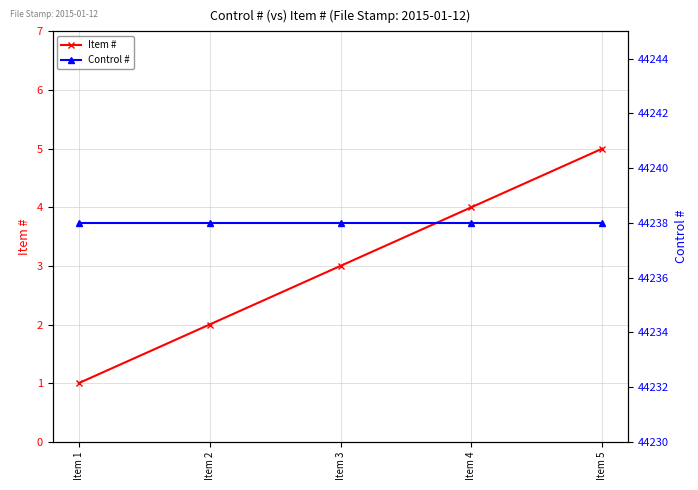

Which series changed the most between Item 2 and Item 4?

Item #